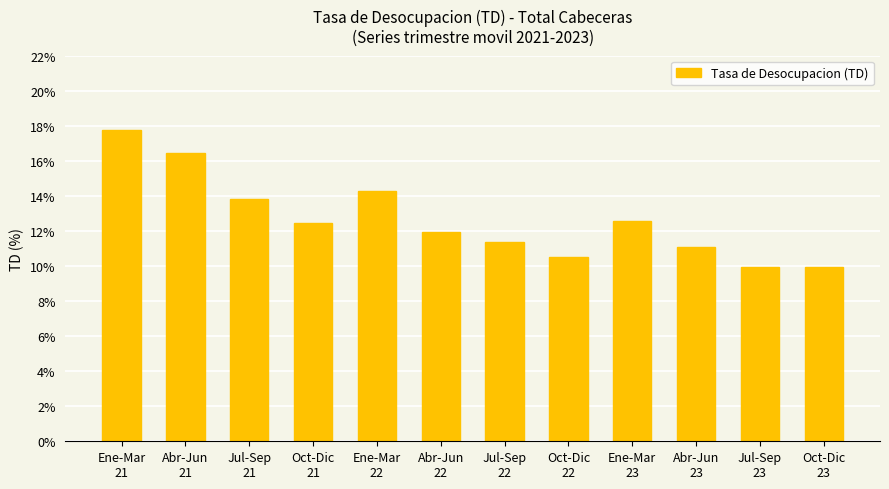

What is the value of the 8th bar from the left?

10.5